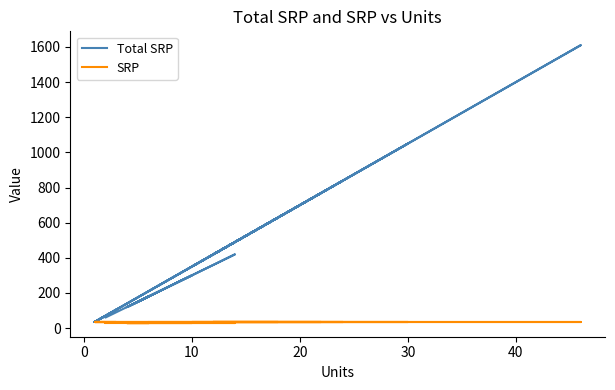

Reading left to right, transcribe all the data shown in this chart.

Total SRP: 210	280	455	770	1610	420	350	630	420	770	35	770	1050	560	420	840	350	35	35	35	35	105	35	35	70	60	180	180	120	120	120	180	420	120	120	300	120	120	180	120
SRP: 35	35	35	35	35	35	35	35	35	35	35	35	35	35	35	35	35	35	35	35	35	35	35	35	35	30	30	30	30	30	30	30	30	30	30	30	30	30	30	30